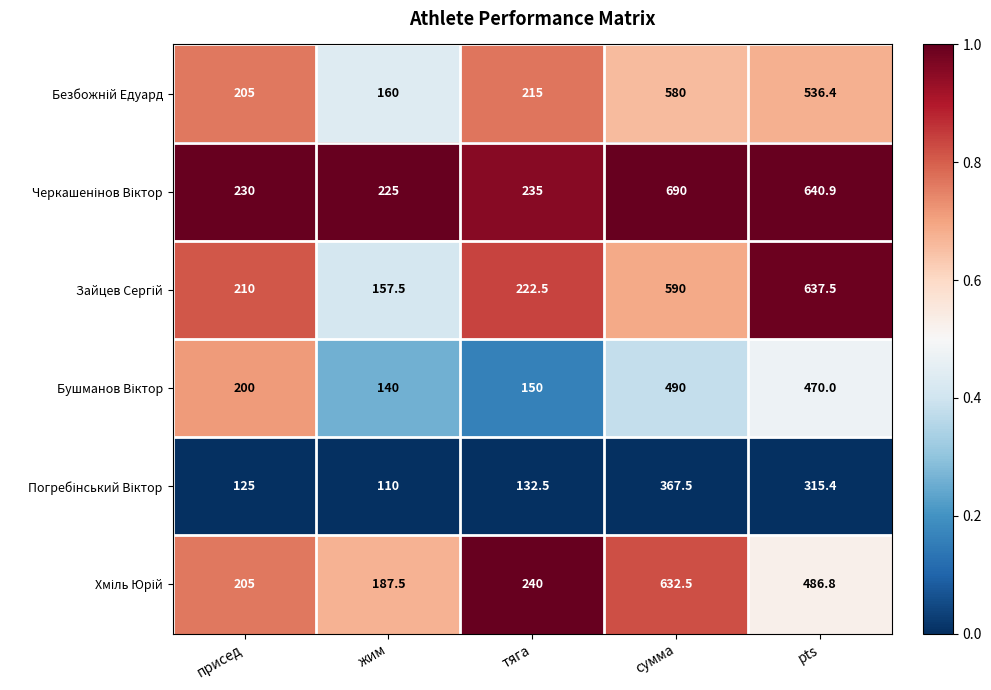

What is the difference between the highest and lowest values at жим?

115.0